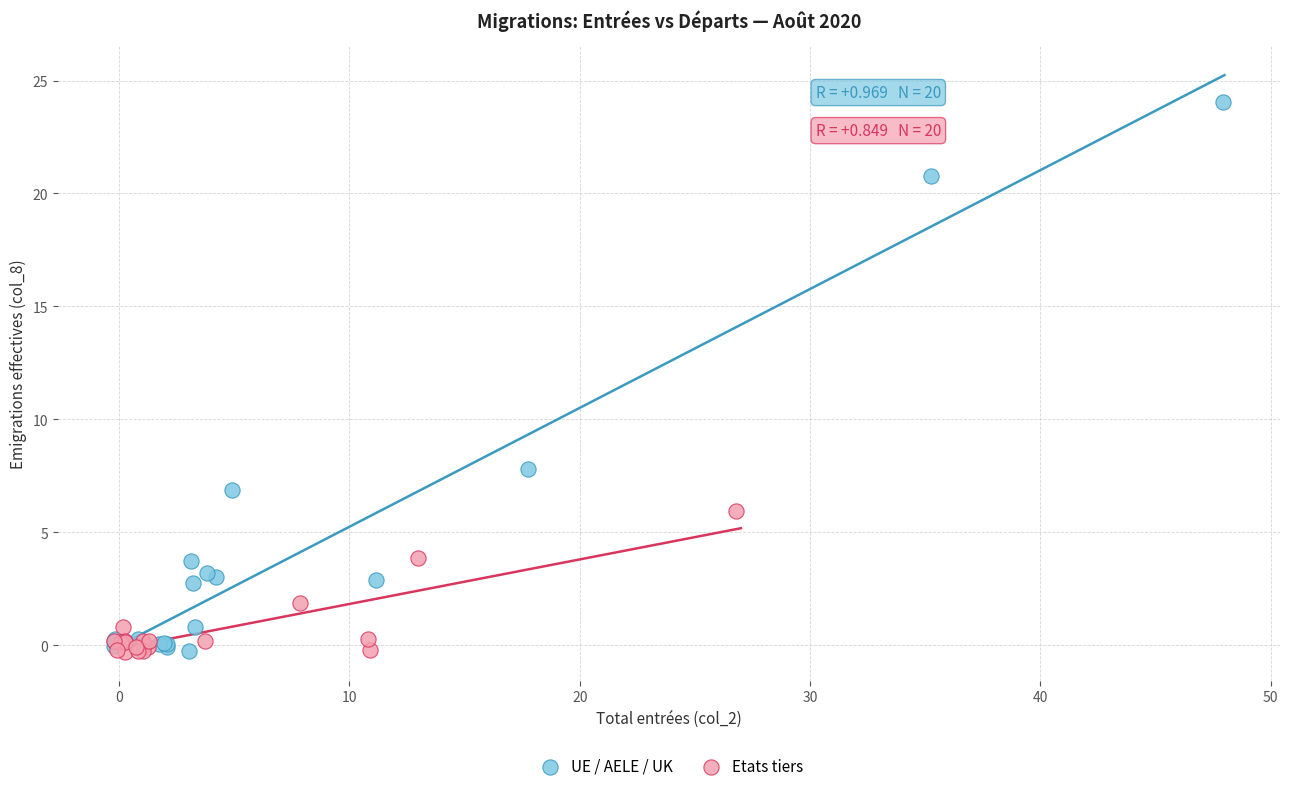

Which series contains the highest Y value?

UE / AELE / UK